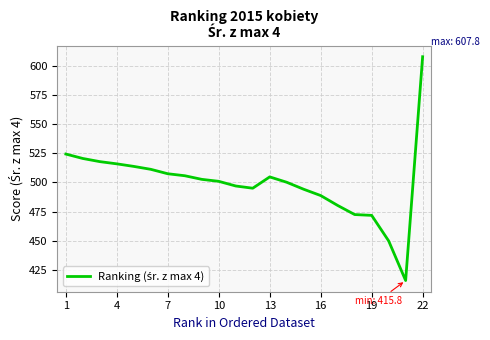

What is the difference between the maximum and minimum values?

192.0